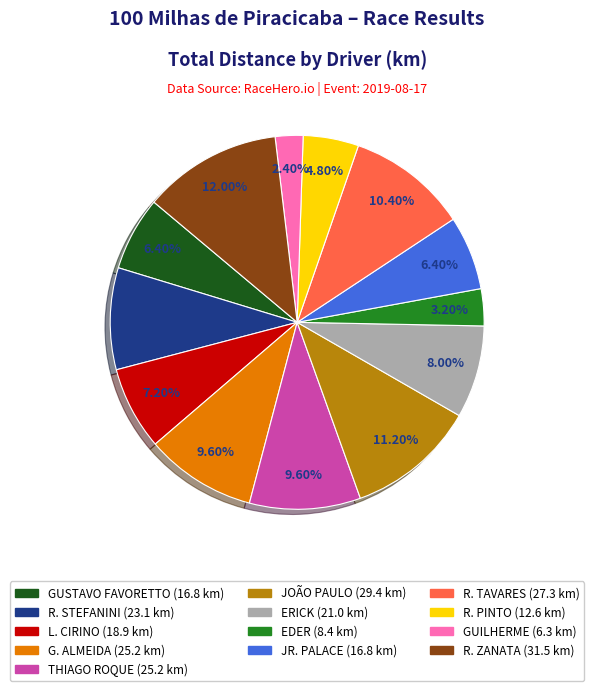

How many slices are in this pie chart?

13